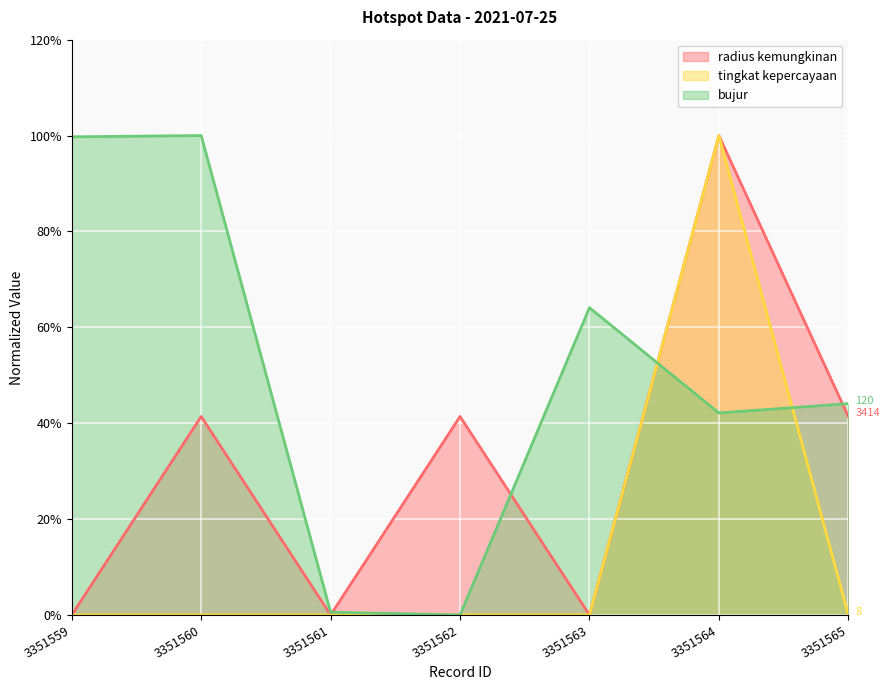

The bujur series shows 42.1 at 3351564. True or false?

True